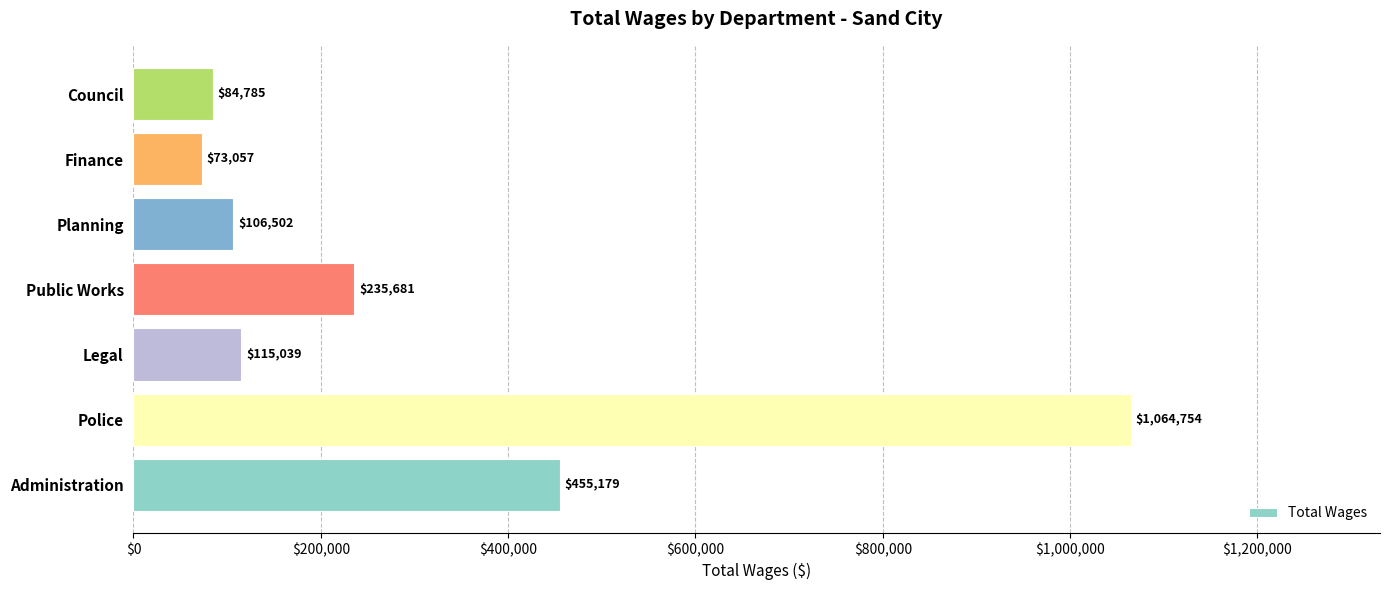

At which category does the chart reach its peak across all series?

Police